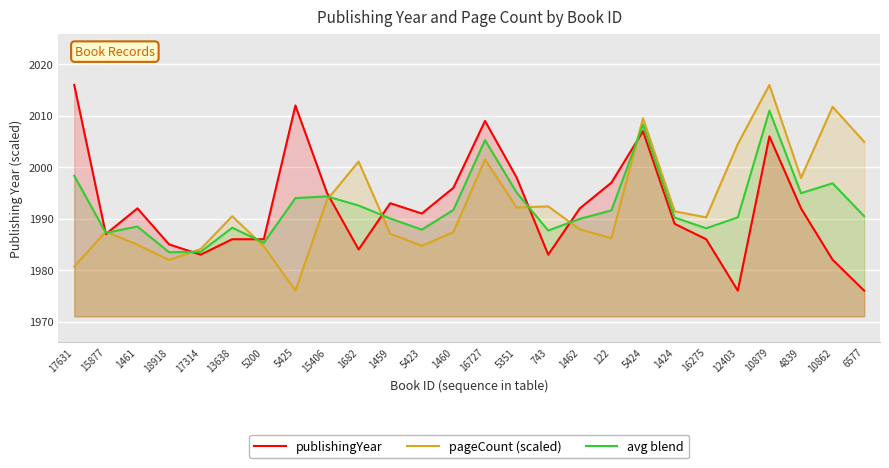

What is the difference between the highest and lowest values at 5423?

6.3